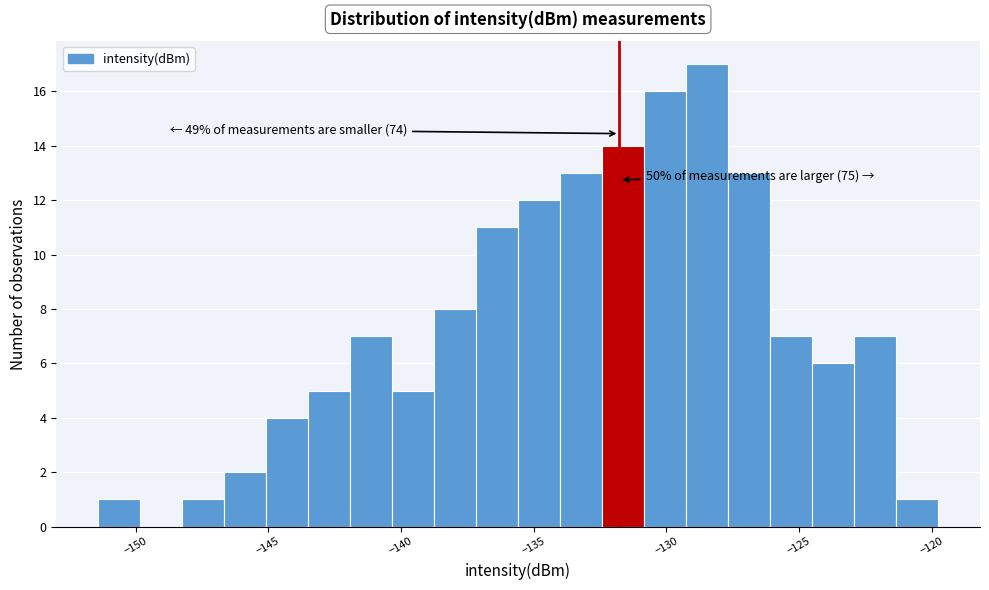

Read against the x-axis, roughly where is the centre of the tallest bar?

-128.5